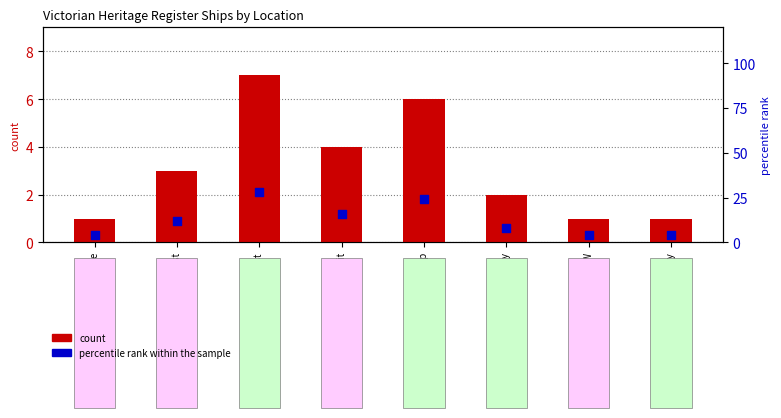

At how many categories does at least one series exceed 5?

5